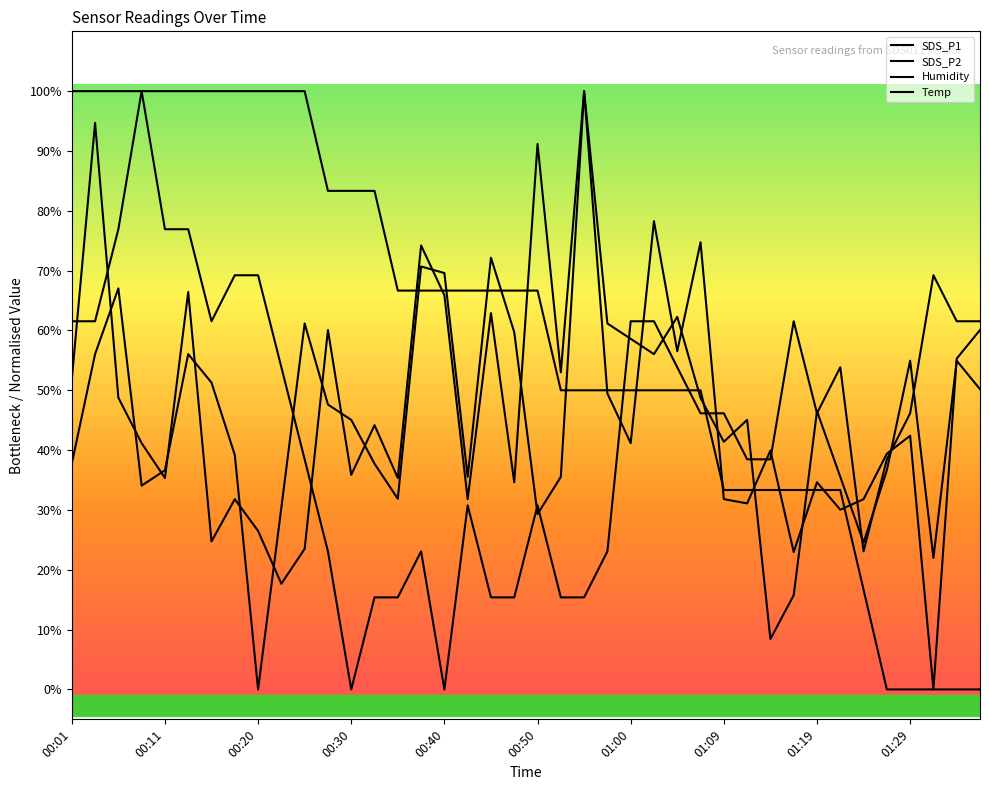

How many lines are shown in the chart?

4